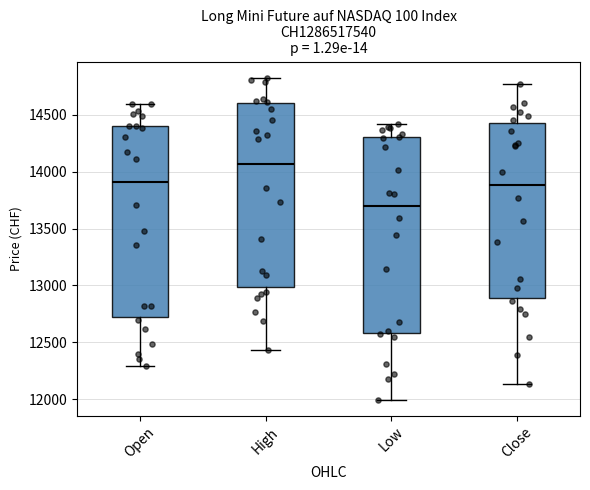

Where does the lower whisker of the box for High end on the y-axis? The values are not printed on the chart, so give them approximately, as read against the axis.

12450